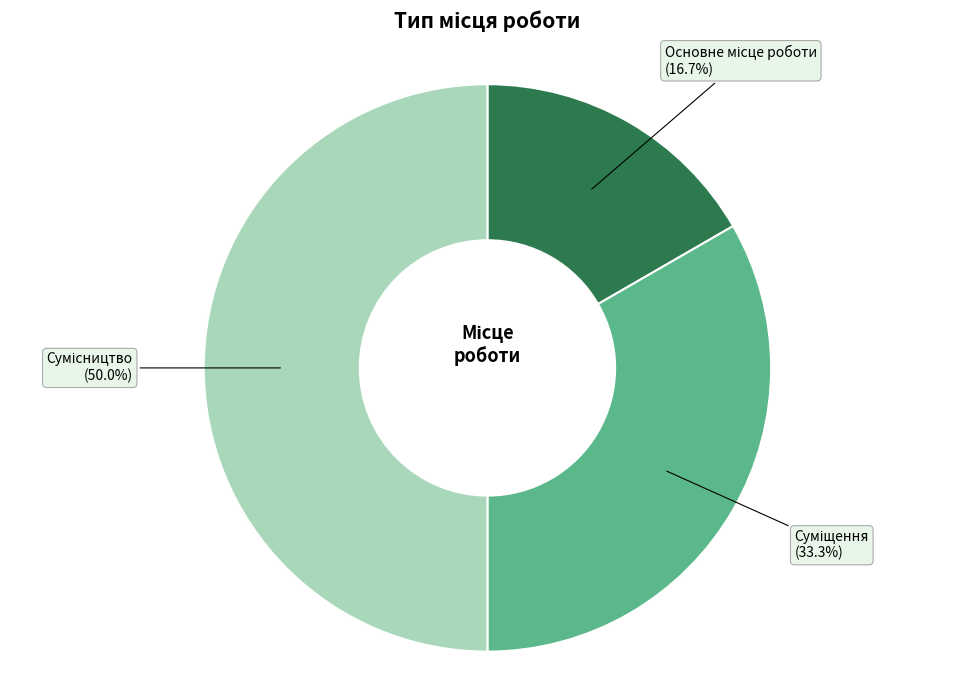

Count the number of slices in the pie.

3